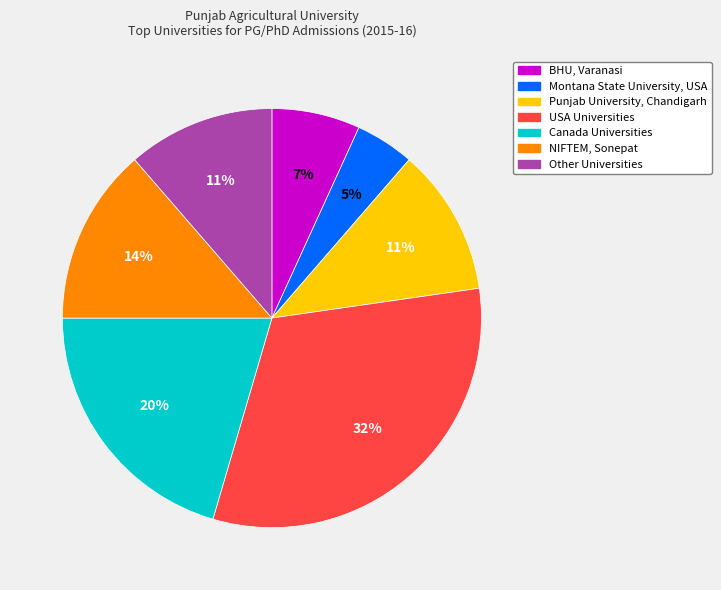

Is the sum of Montana State University, USA and USA Universities greater than half?

No